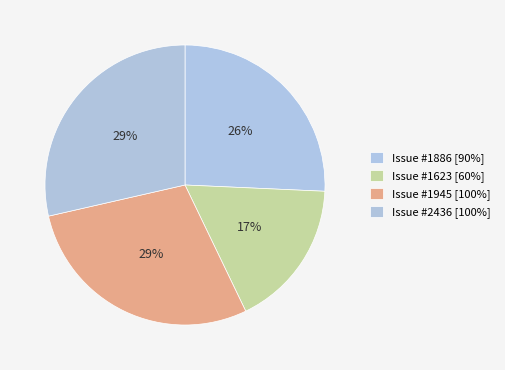

Count the number of slices in the pie.

4